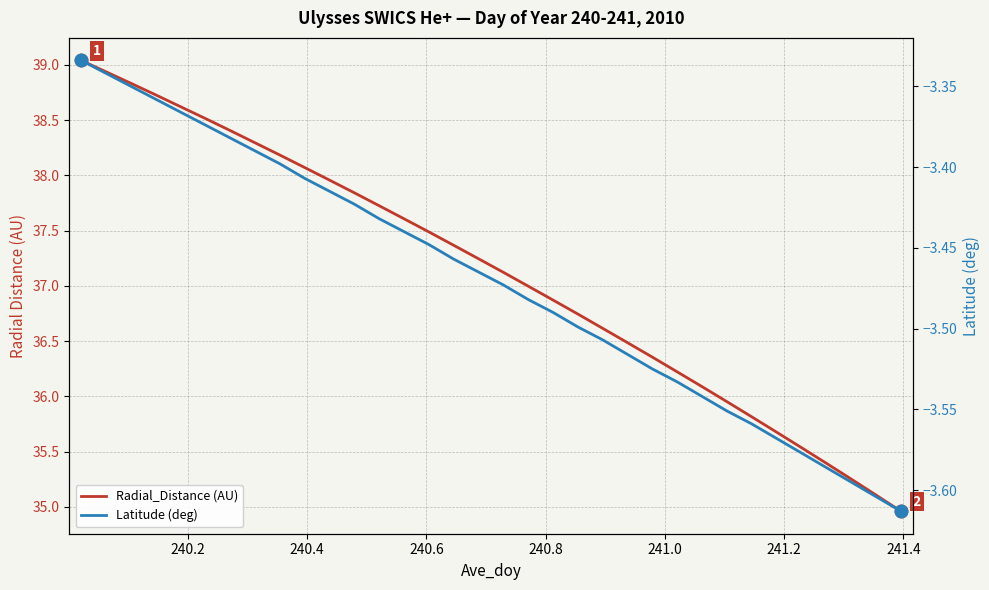

How many data points in Radial_Distance (AU) are less than 37?

16